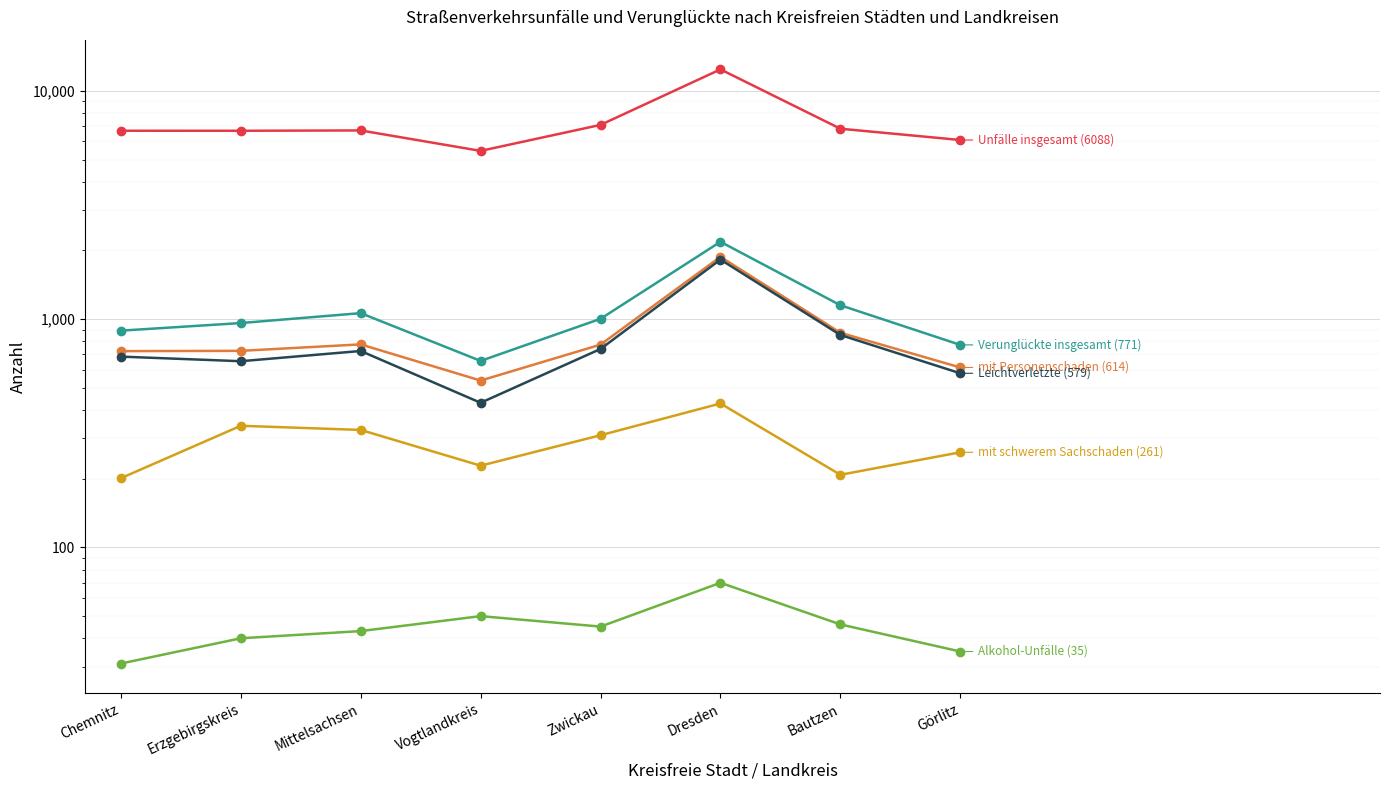

What is the difference between the second highest and minimum values in the Verunglückte insgesamt (771) series?

494